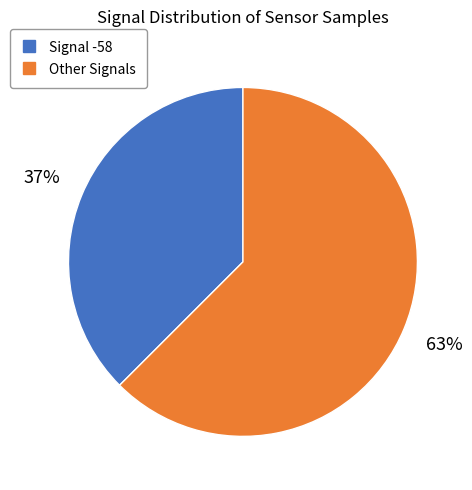

Count the number of slices in the pie.

2